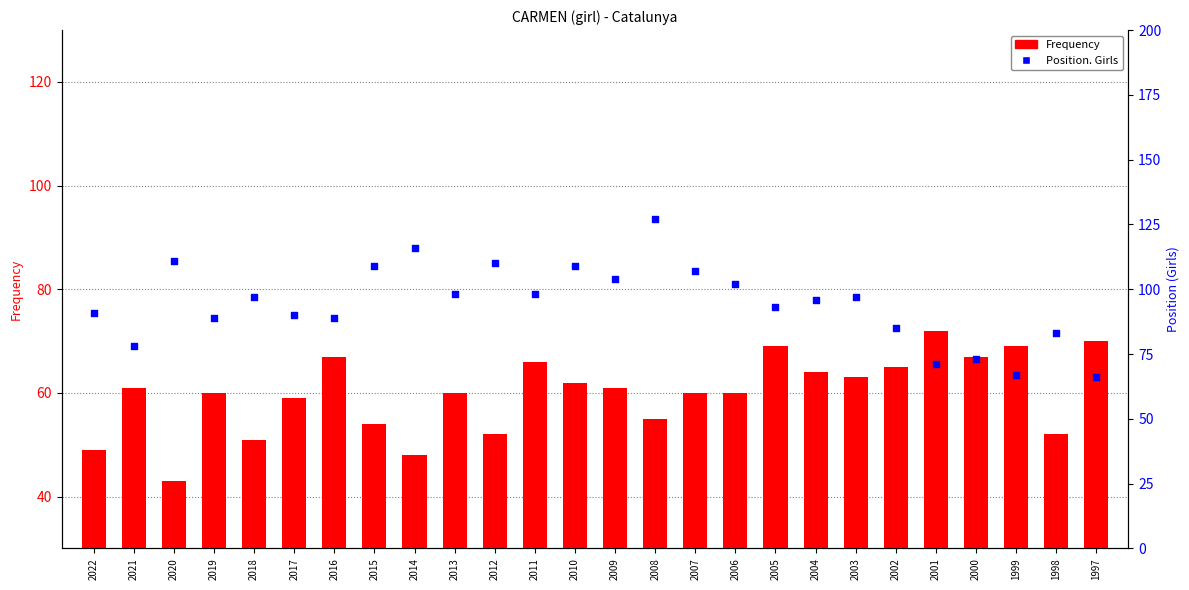

Is the value of Position. Girls at 2005 greater than the value of Frequency at 2019?

Yes